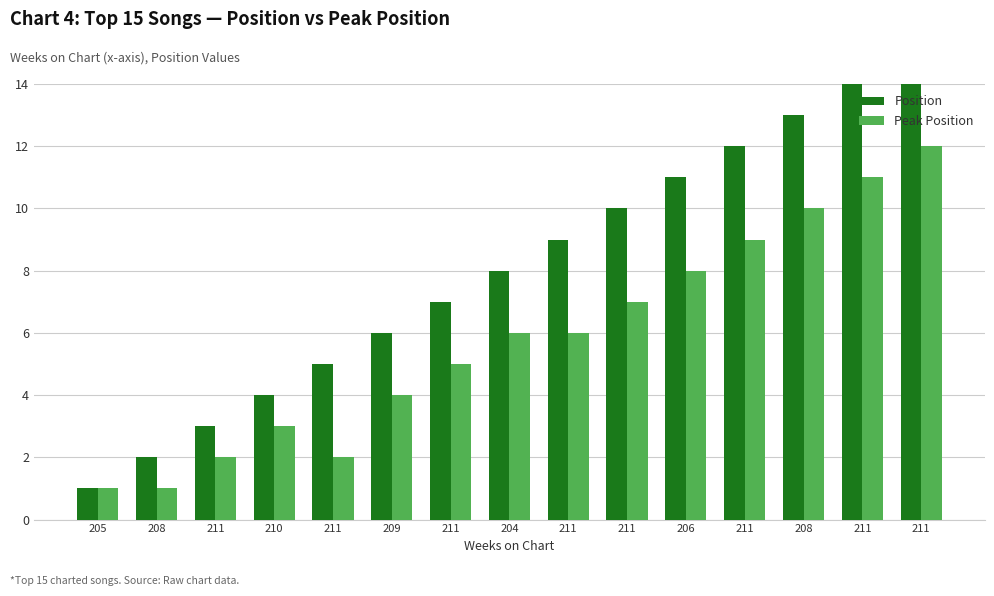

The value of Peak Position at 206 is 13. True or false?

False